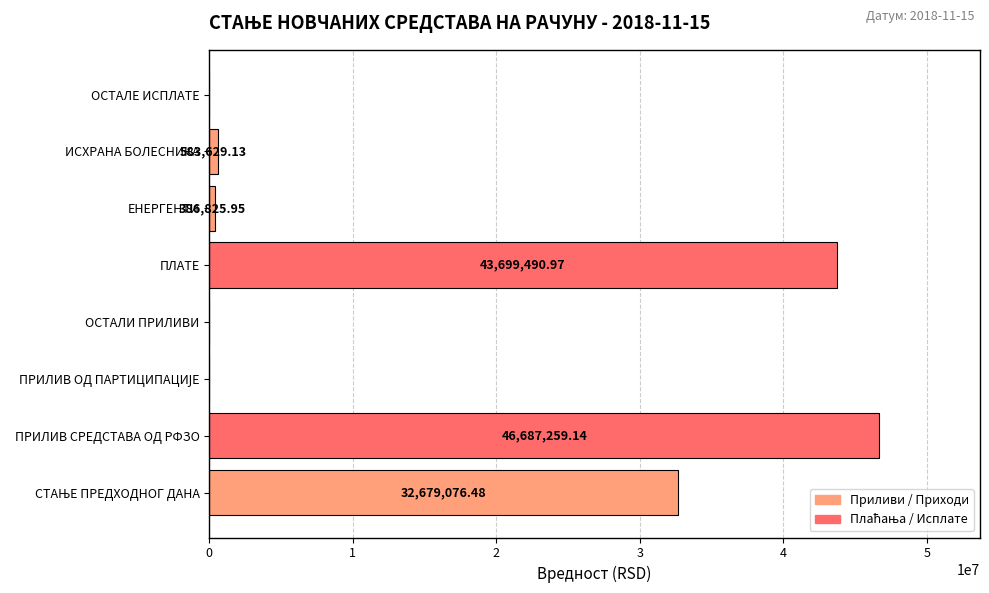

What is the sum of the values at ЕНЕРГЕНТИ and ОСТАЛИ ПРИЛИВИ?

386826.0